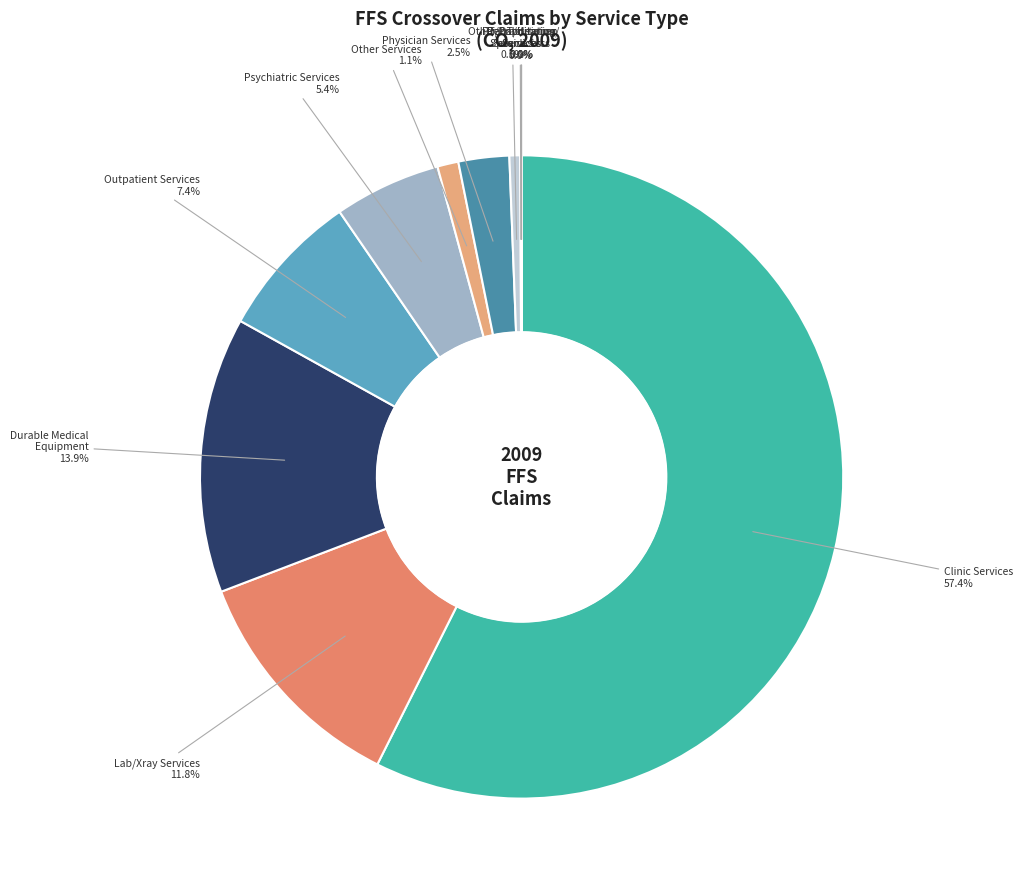

Between Outpatient Services and Psychiatric Services, which is larger?

Outpatient Services